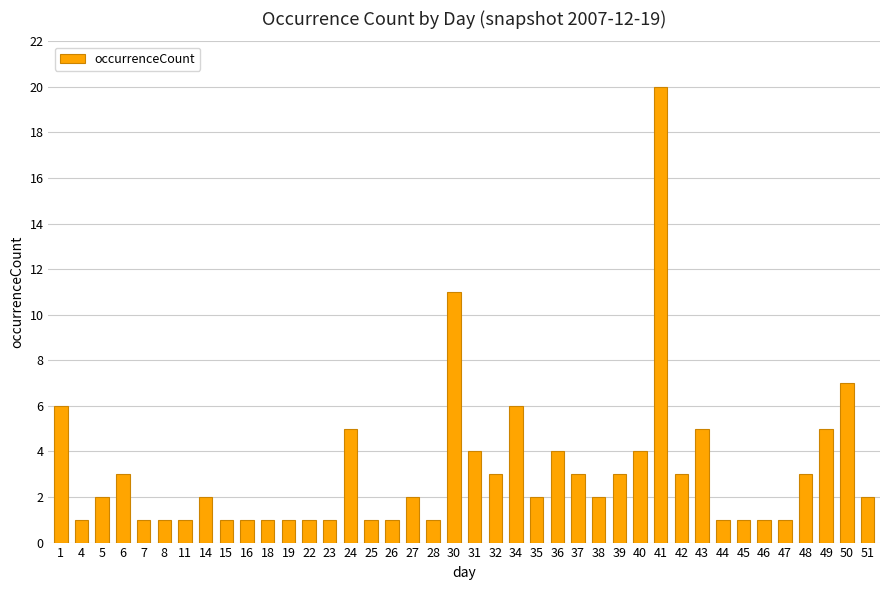

How many bars are there in total?

40